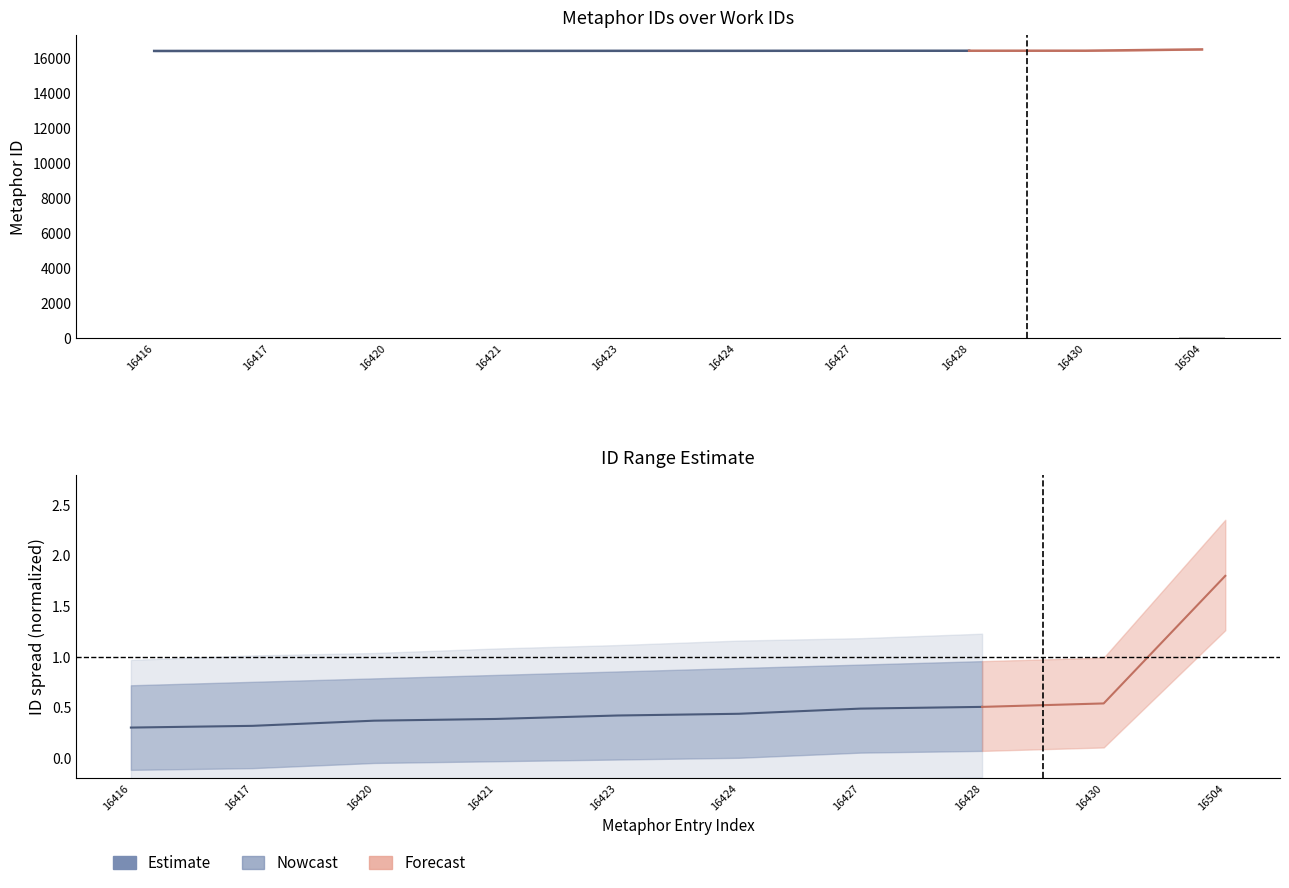

True or false: the data shows 0.3 at 16417.

True